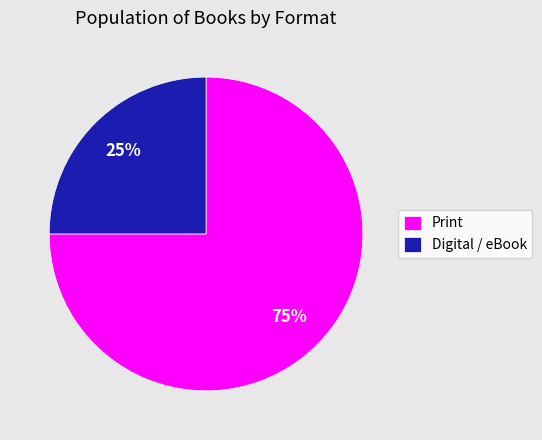

What is the smallest slice in the pie chart?

Digital / eBook